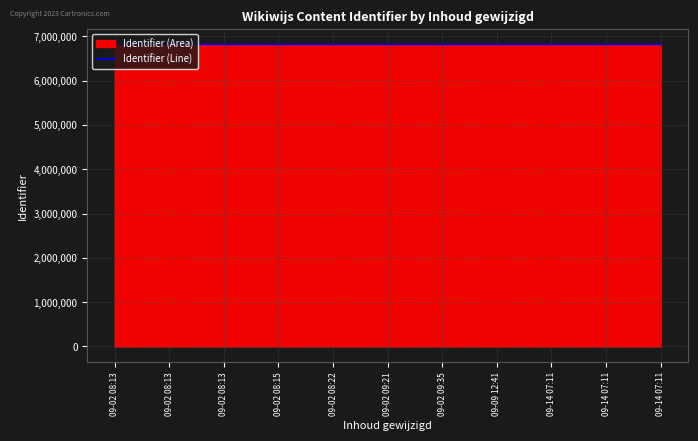

What is the difference between the second highest and minimum values?

58.3